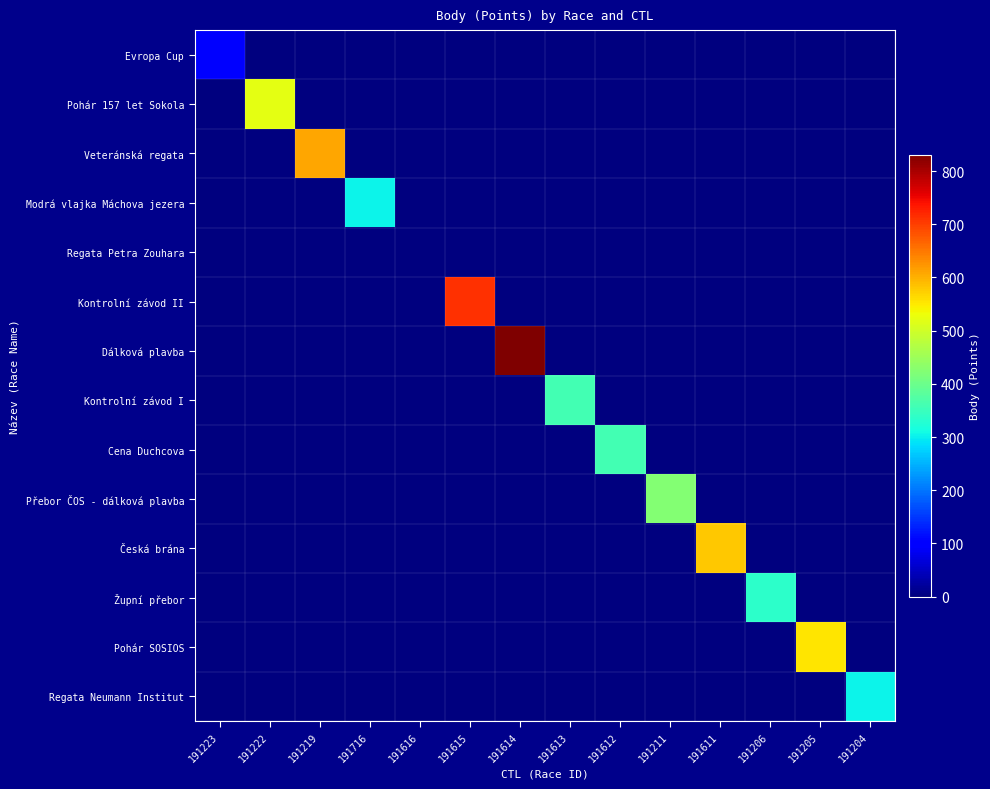

At which category does the chart reach its minimum across all series?

191222